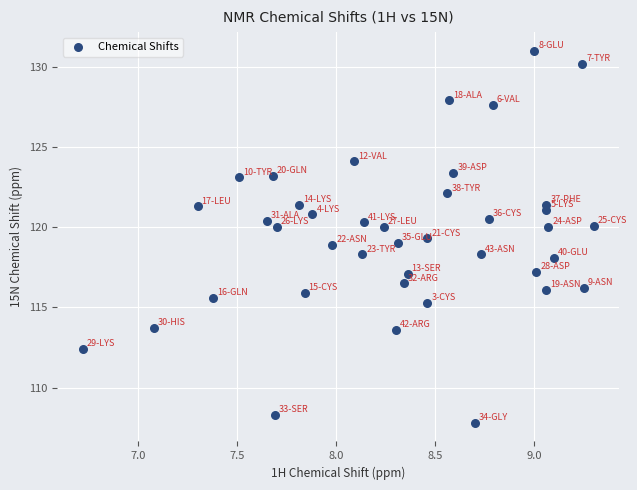

What is the range of Y values (max minus min)?

23.2